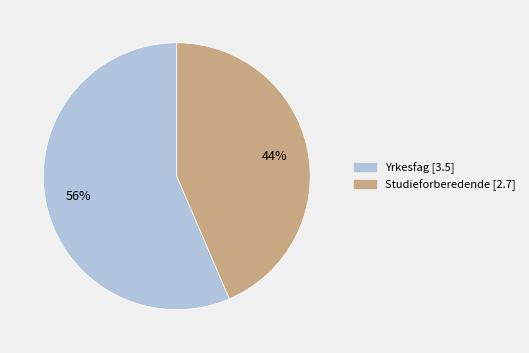

True or false: Yrkesfag accounts for 47% of the total.

False